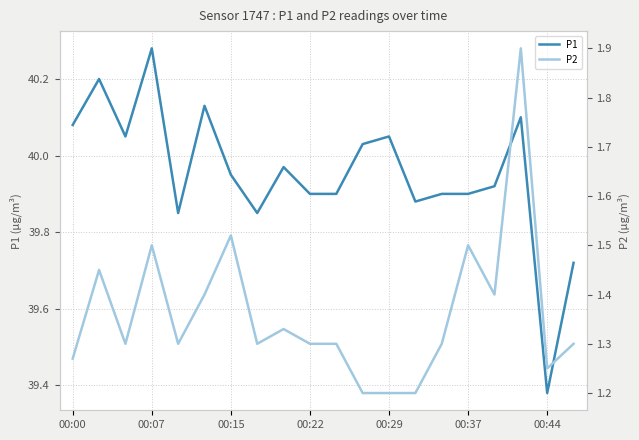

What is the minimum value shown in the chart?

1.2